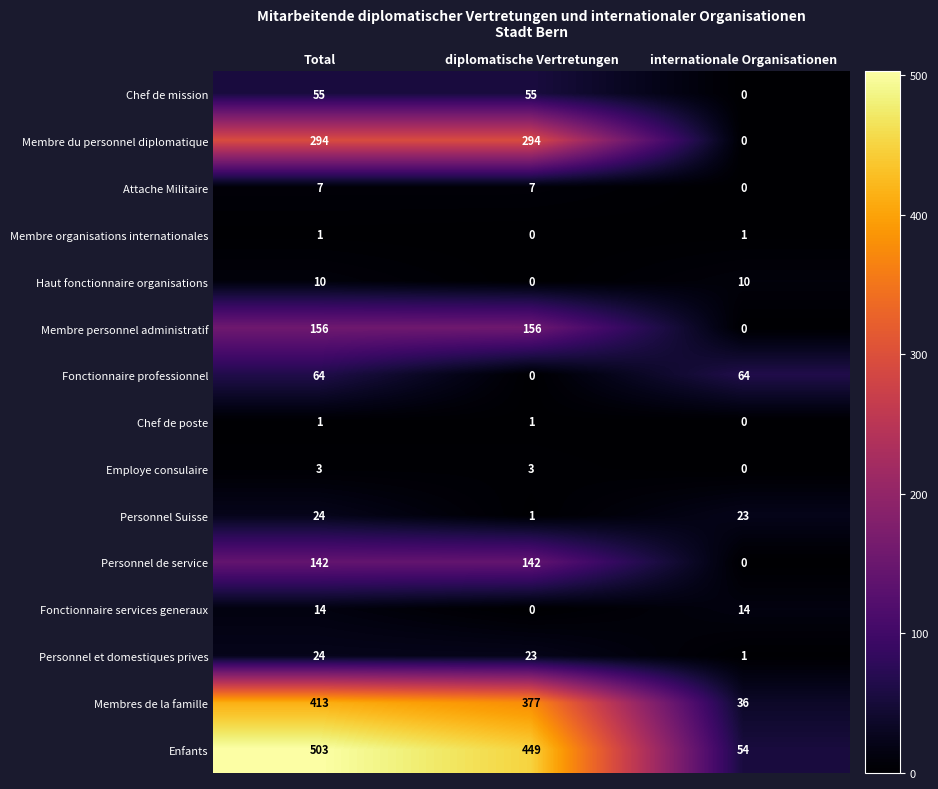

What is the greatest value displayed?

503